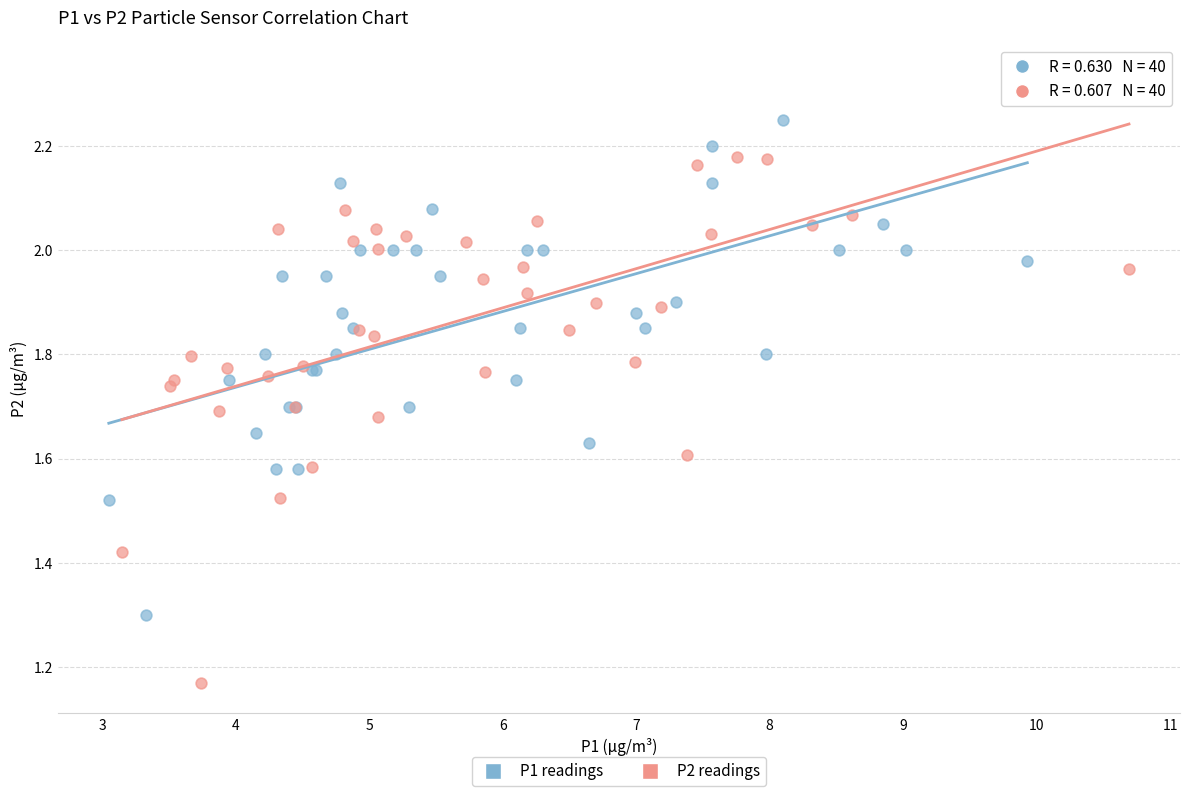

Which series reaches the minimum Y coordinate?

P2 readings